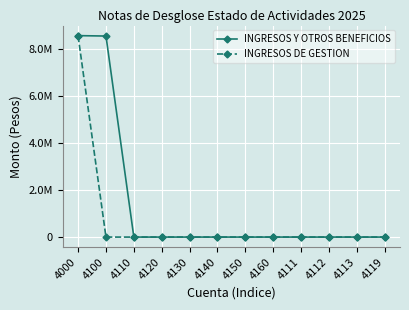

Which series has the largest total across all categories?

INGRESOS Y OTROS BENEFICIOS